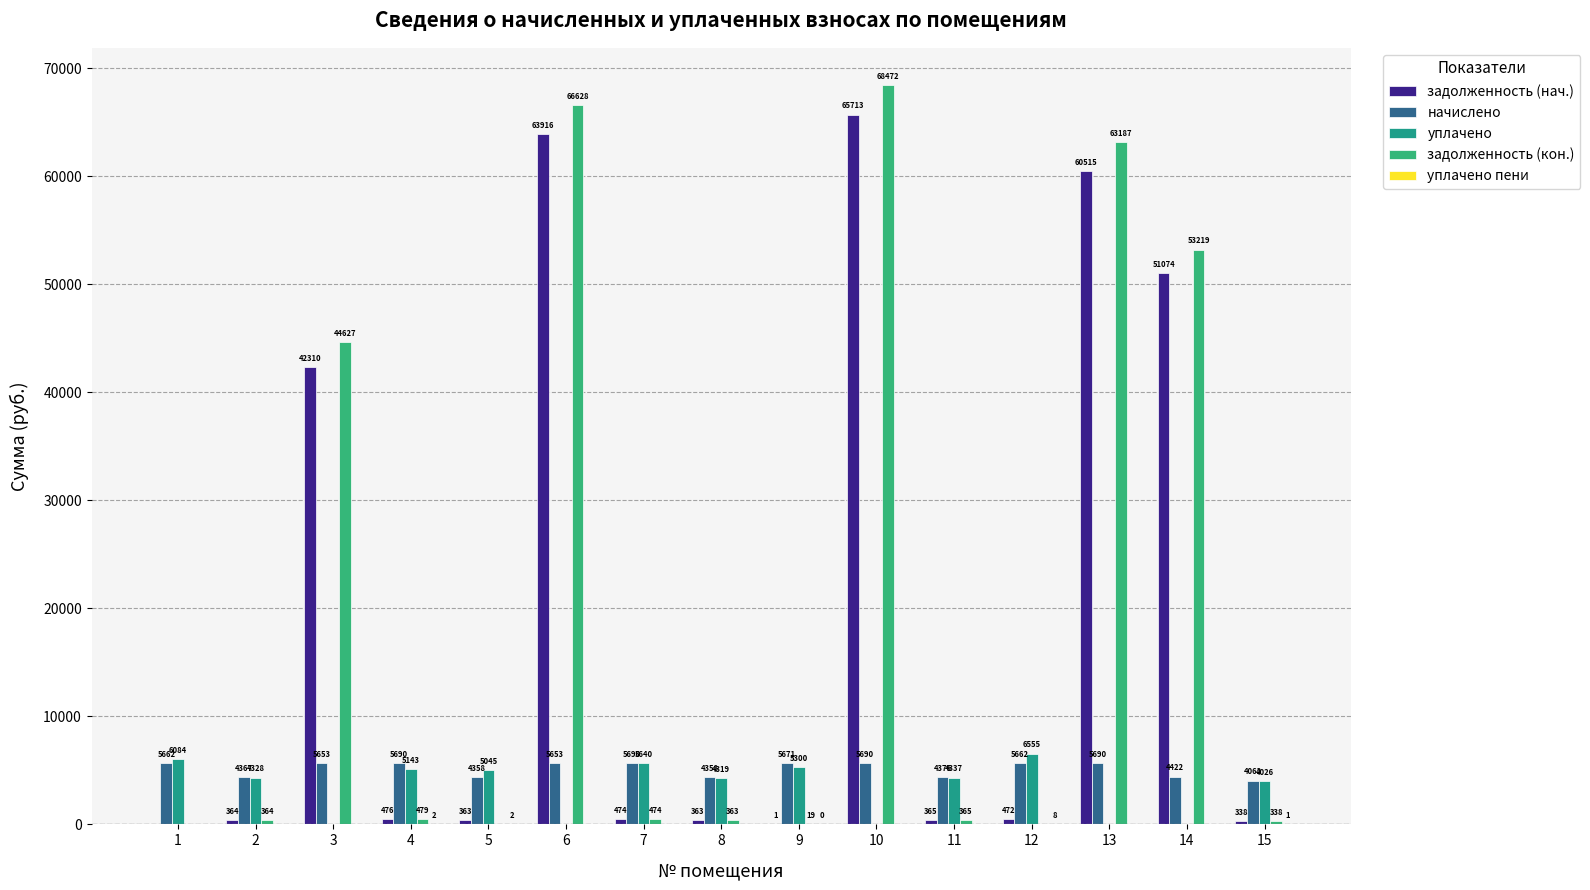

How many positive values does the задолженность (кон.) series have?

12